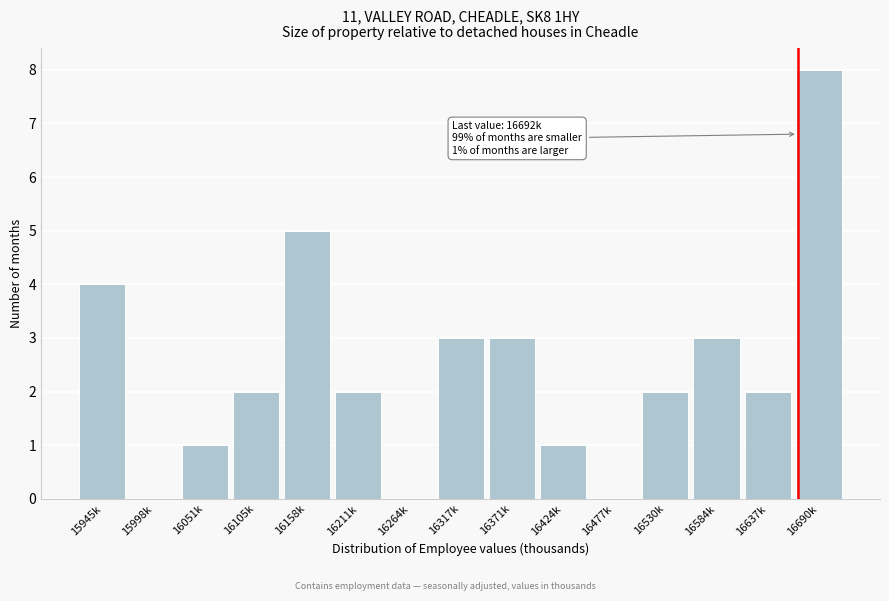

Reading left to right, transcribe all the data shown in this chart.

15945k=4	15998k=0	16051k=1	16105k=2	16158k=5	16211k=2	16264k=0	16317k=3	16371k=3	16424k=1	16477k=0	16530k=2	16584k=3	16637k=2	16690k=8